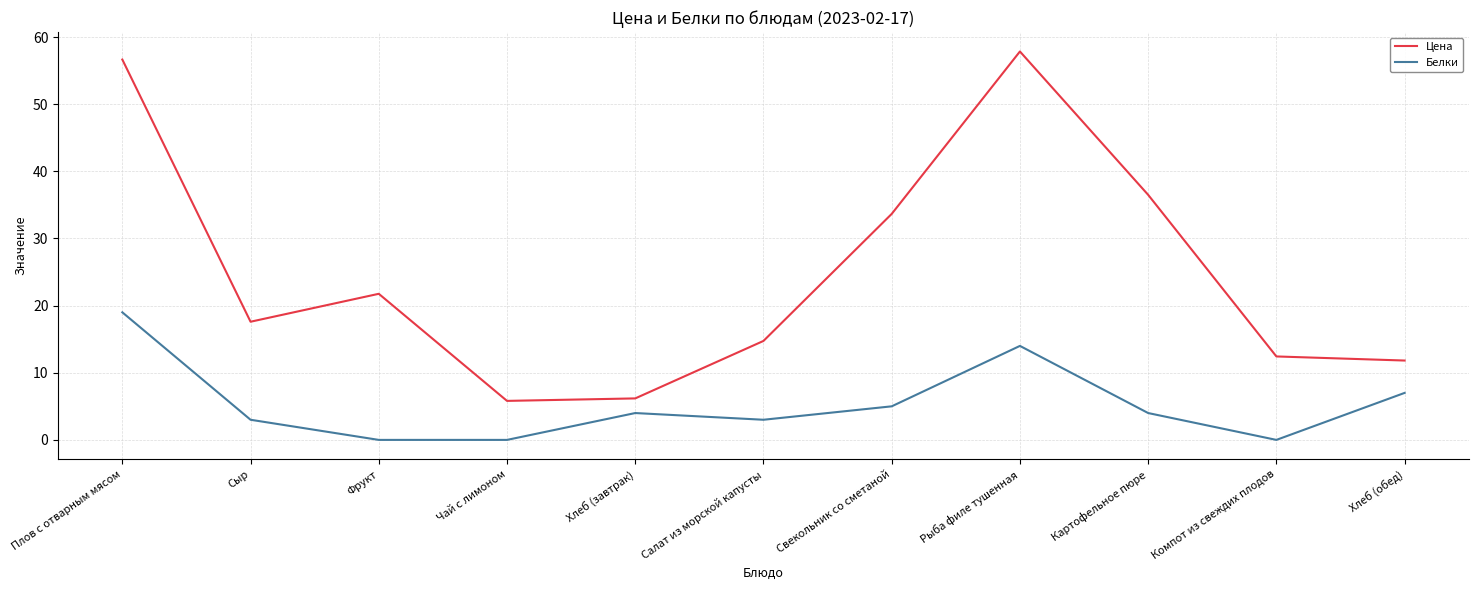

What is the sum of the Цена values at Компот из свеждих плодов and Плов с отварным мясом?

69.1